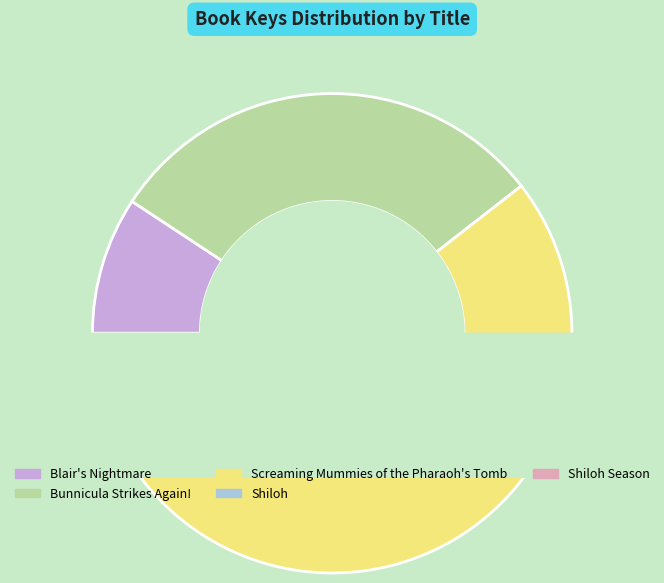

What is the change in value from Bunnicula Strikes Again! to Shiloh Season?

-741662